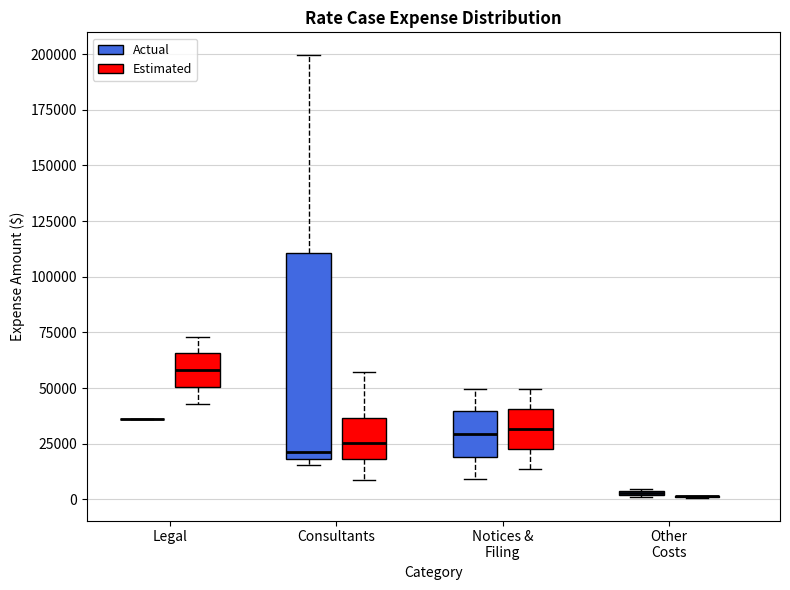

Where does the median line of the box for Notices & Filing (Estimated) sit on the y-axis? The values are not printed on the chart, so give them approximately, as read against the axis.

30000